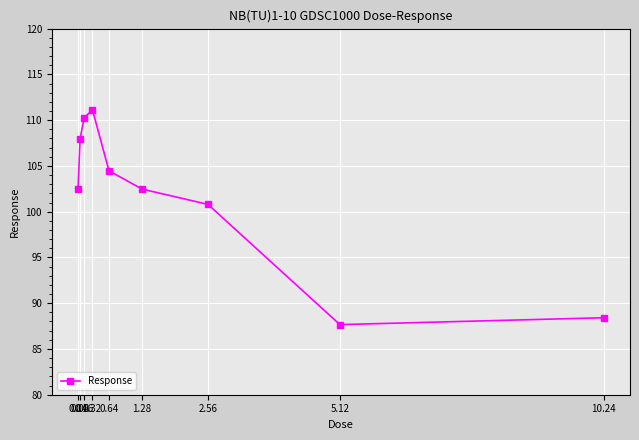

What is the difference between the maximum and minimum values?

23.5